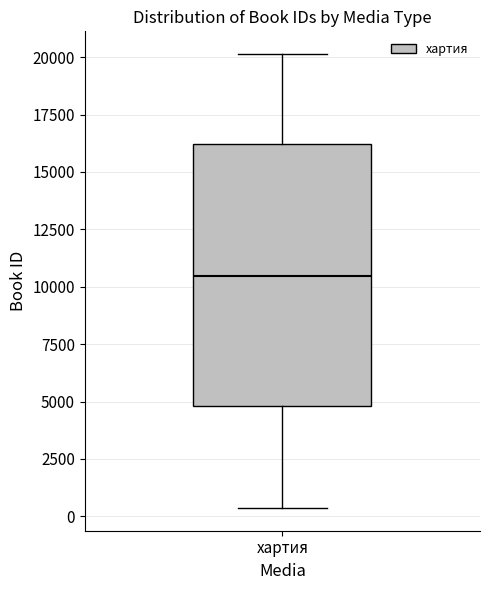

Transcribe this box plot: give where the median line is, the range the box spans, and where the two whiskers end, as read against the y-axis. The values are not printed on the chart, so give them approximately, as read against the axis.

median 10500, box 5000 to 16000, whiskers 500 to 20000